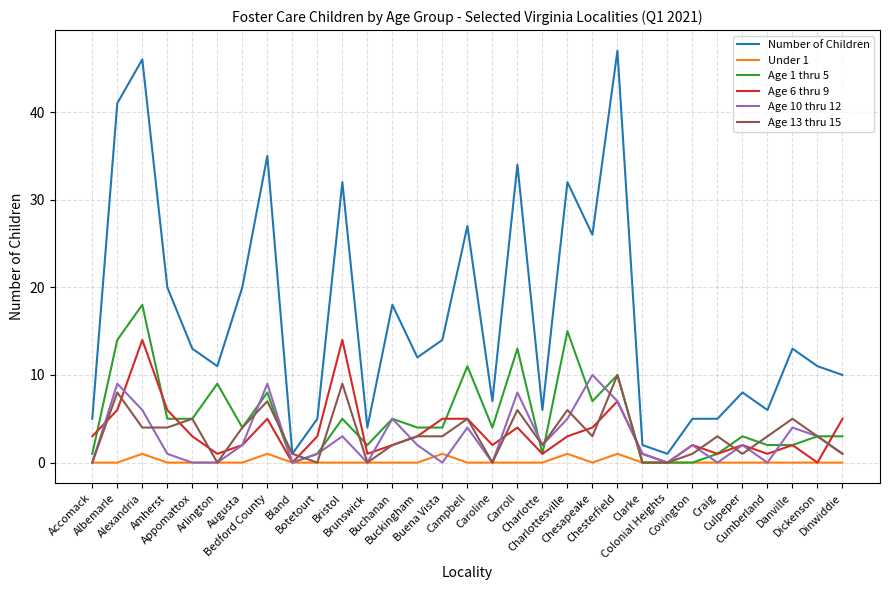

How many lines are shown in the chart?

6